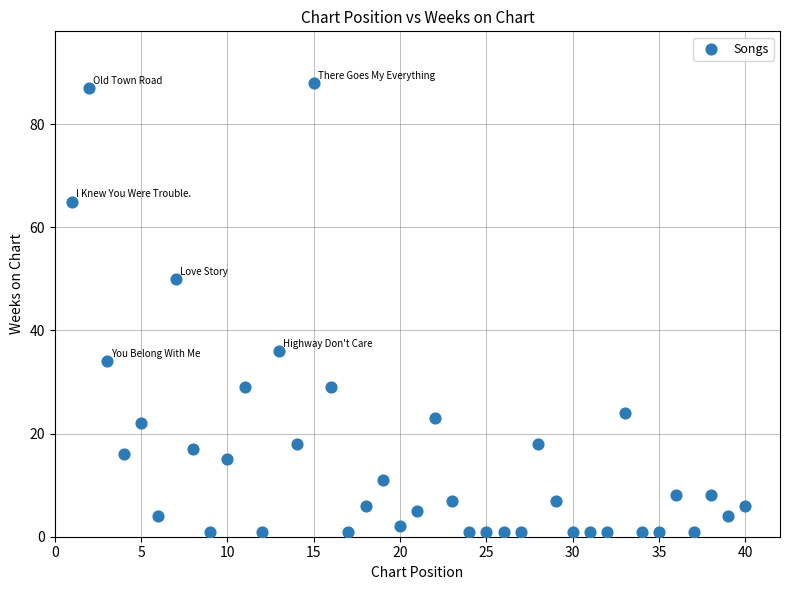

What Y value in the scatter plot is closest to 44?

50